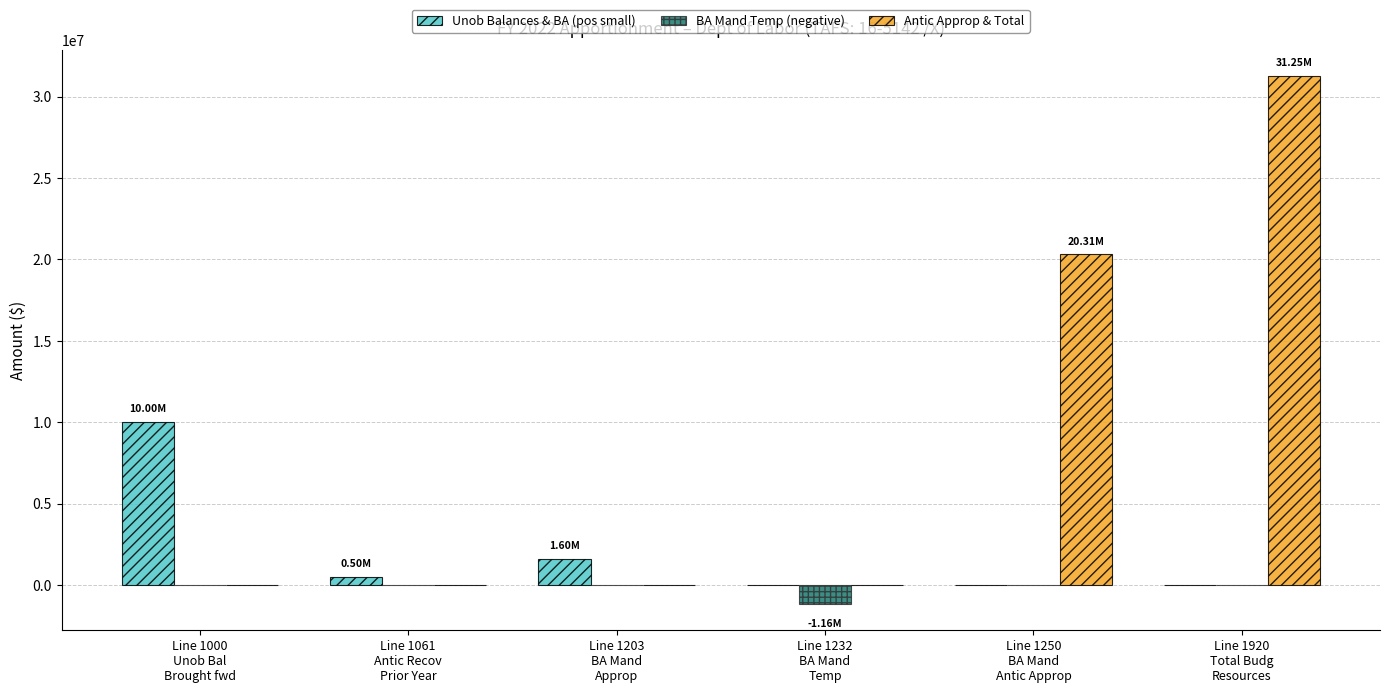

Is it true that Antic Approp & Total equals 10152381 at Line 1920
Total Budg
Resources?

False